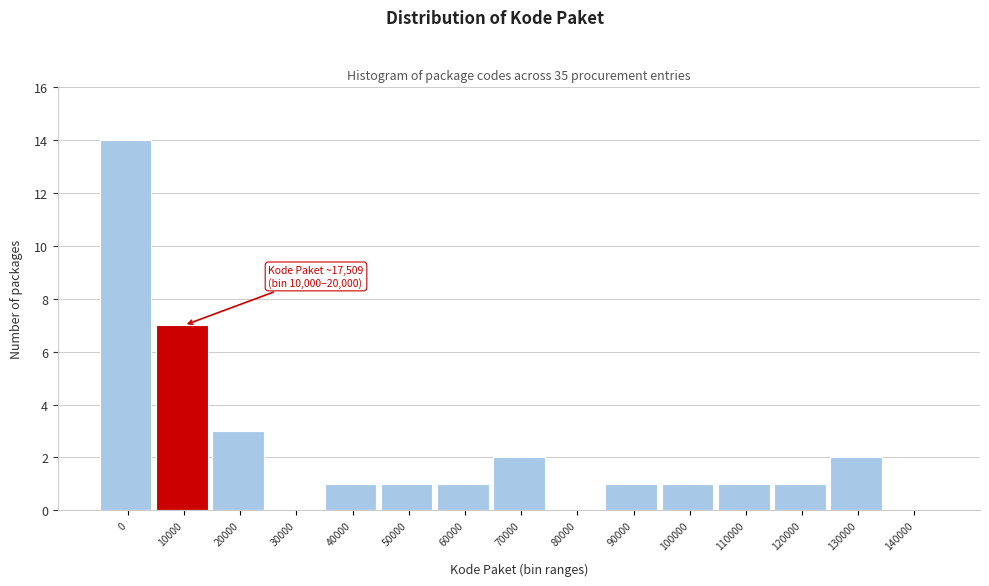

Reading left to right, what are all the values shown in this chart?

0=14	10000=7	20000=3	30000=0	40000=1	50000=1	60000=1	70000=2	80000=0	90000=1	100000=1	110000=1	120000=1	130000=2	140000=0